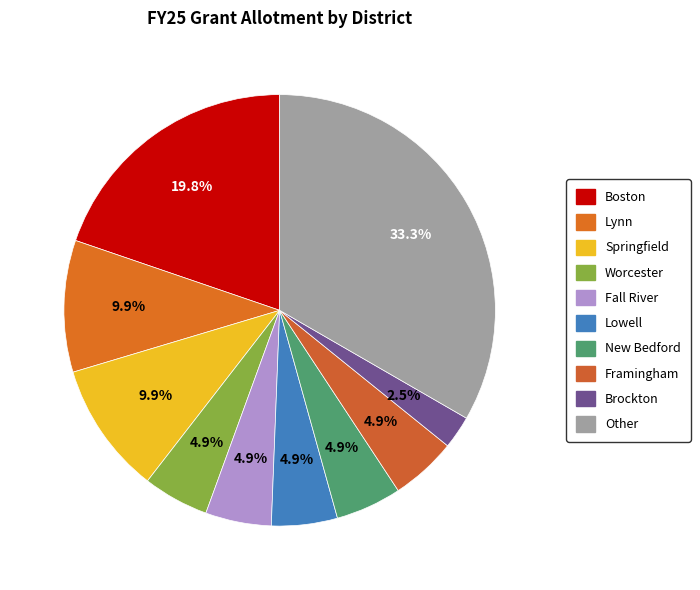

How many segments does this pie chart have?

10